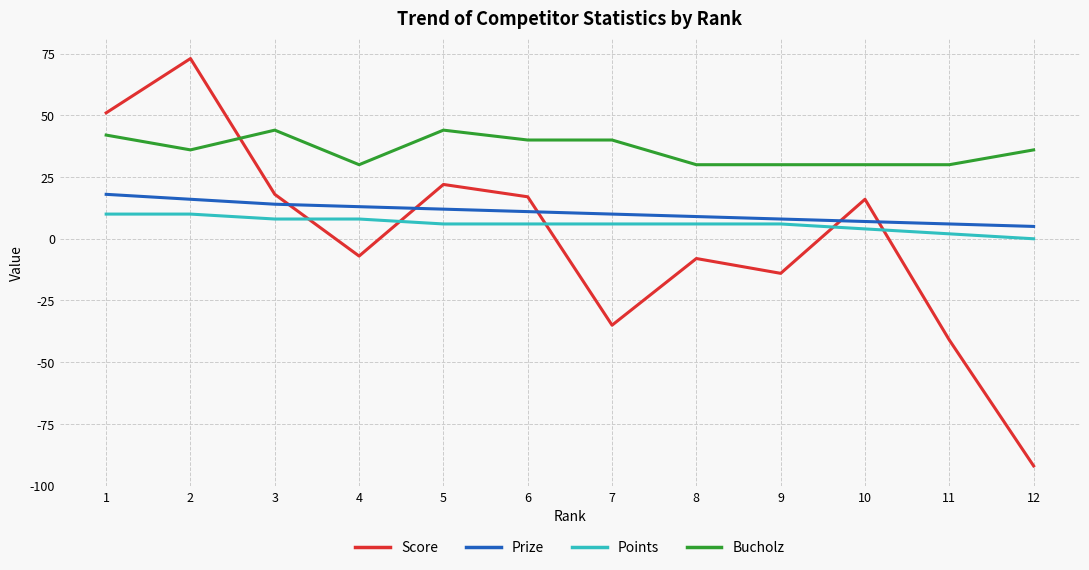

How many Bucholz values are between 30 and 42?

10